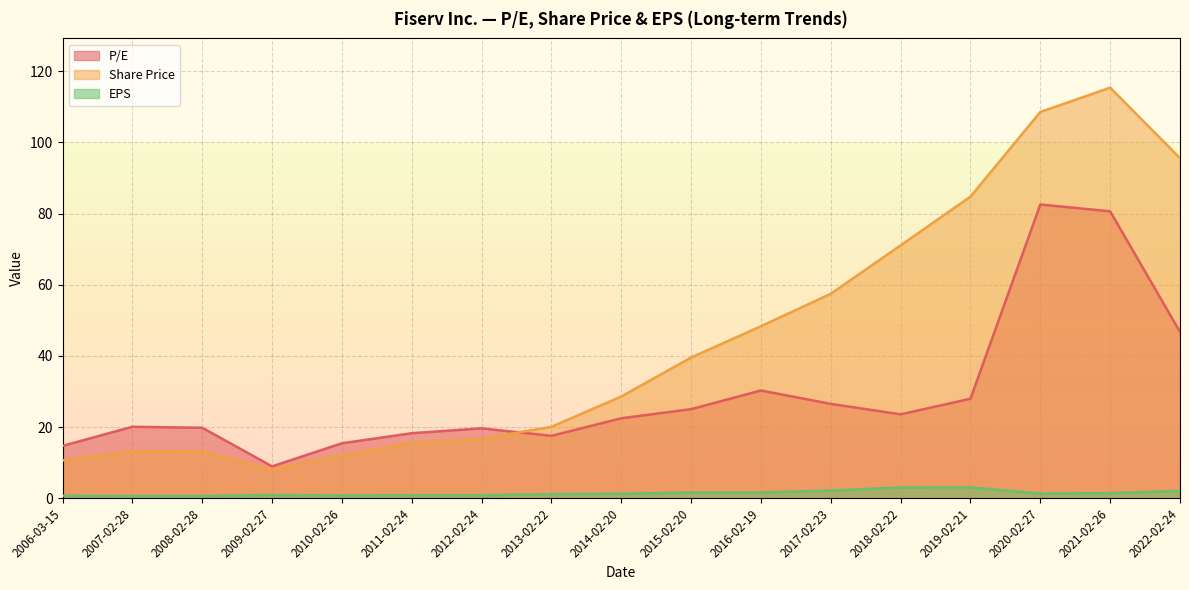

Is the value of Share Price at 2020-02-27 greater than the value of P/E at 2020-02-27?

Yes